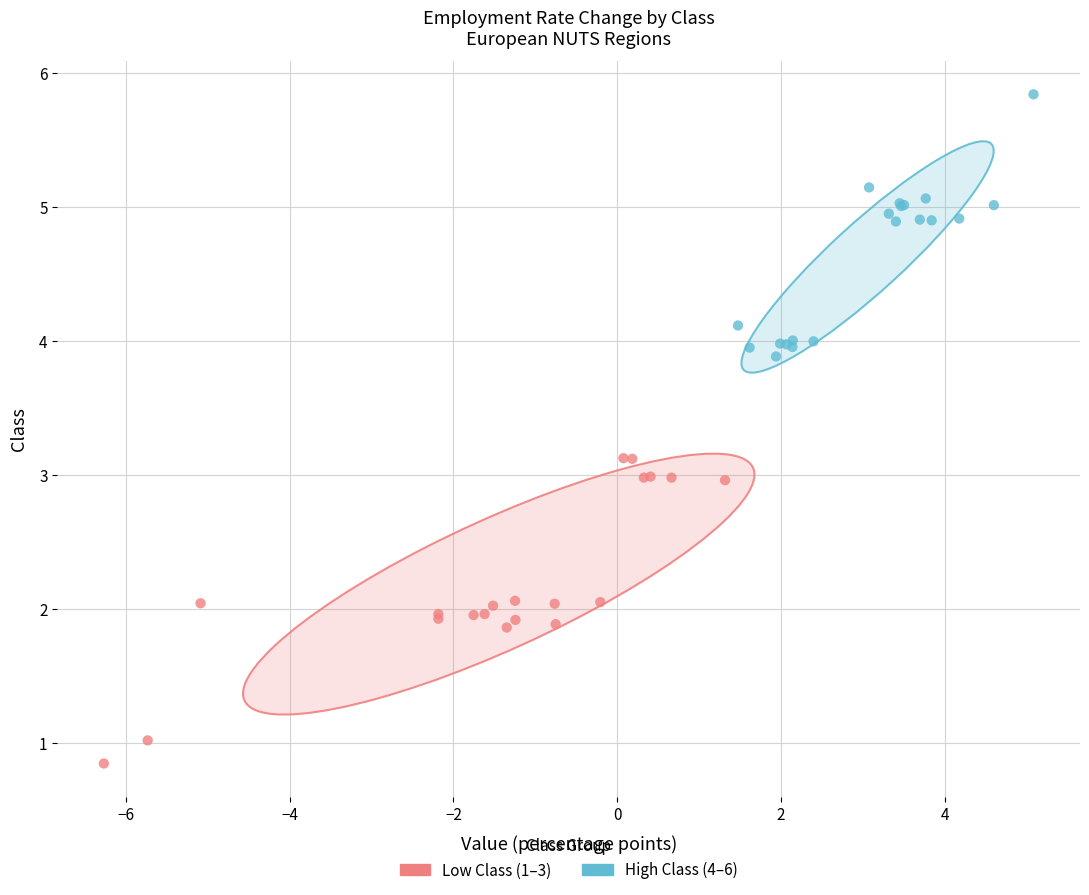

Which series has the widest spread of Y values?

Low Class (1–3)